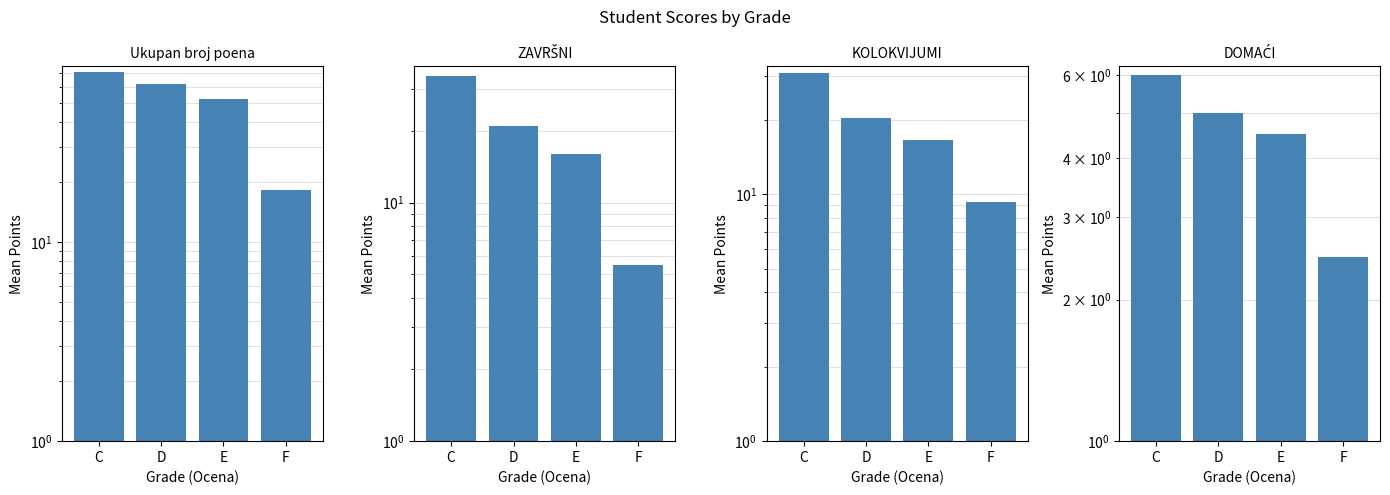

Is it true that DOMAĆI equals 3.2 at F?

False